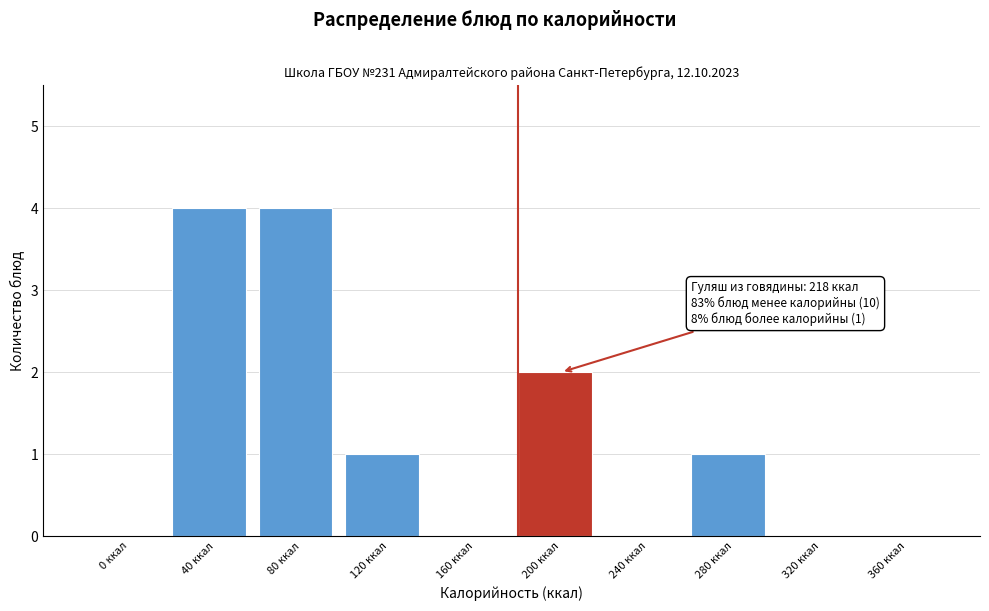

Reading right to left, list all the values displayed in this chart.

360 ккал=0	320 ккал=0	280 ккал=1	240 ккал=0	200 ккал=2	160 ккал=0	120 ккал=1	80 ккал=4	40 ккал=4	0 ккал=0